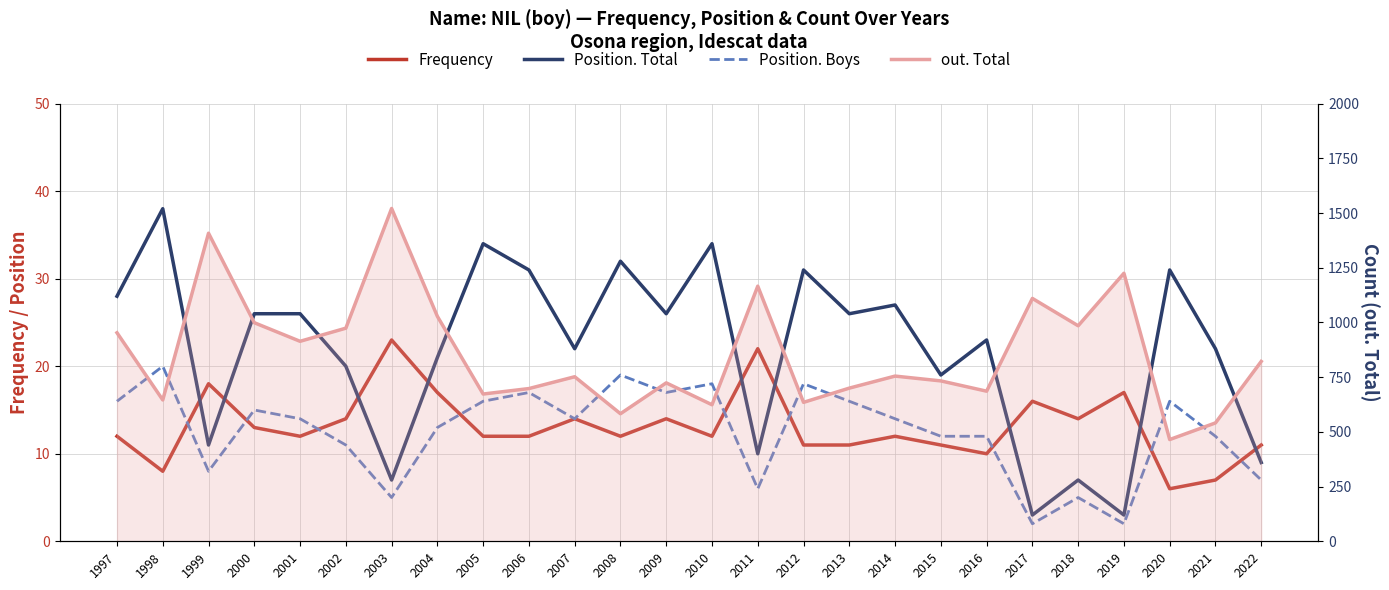

Where do Frequency and Position. Total first cross each other?

1998 and 1999